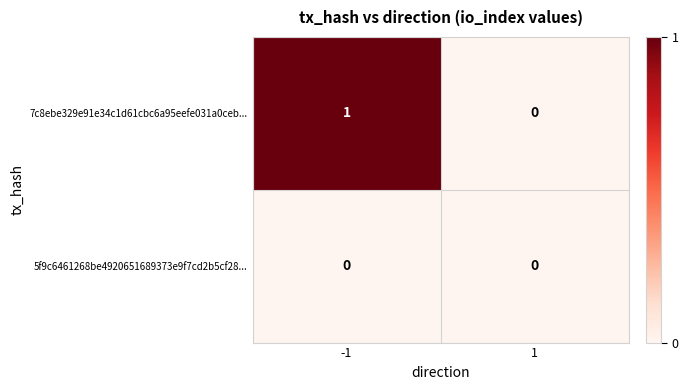

Which series has the largest total across all categories?

7c8ebe329e91e34c1d61cbc6a95eefe031a0ceb...